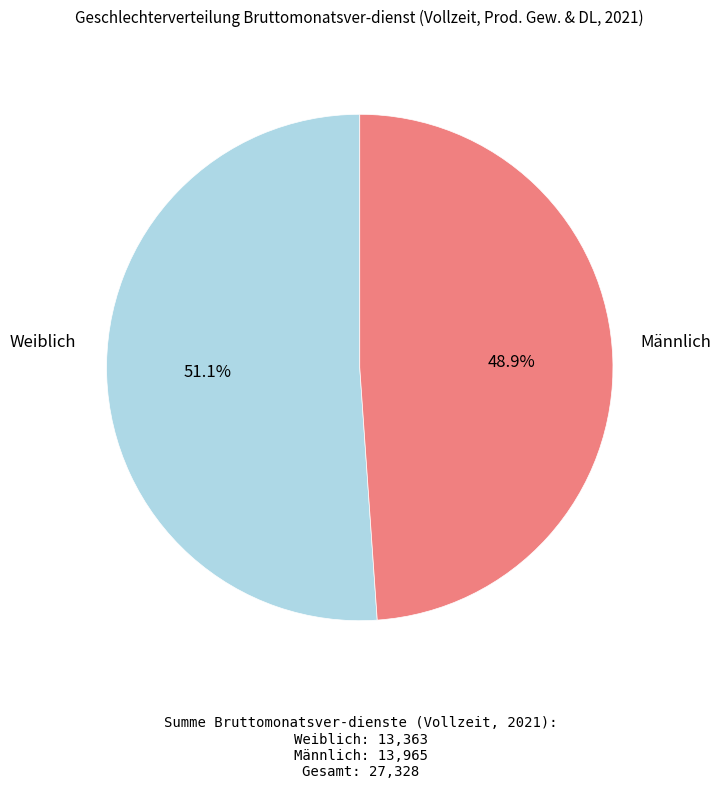

Does any single category account for the majority?

Yes